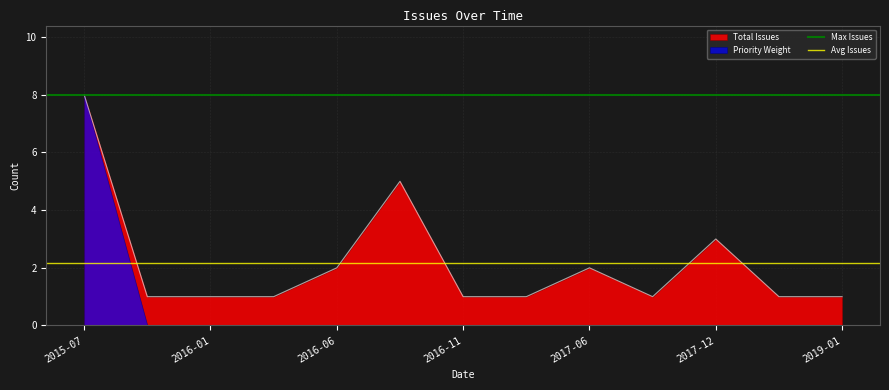

True or false: Total Issues has a value of 5 at 2017-12.

False